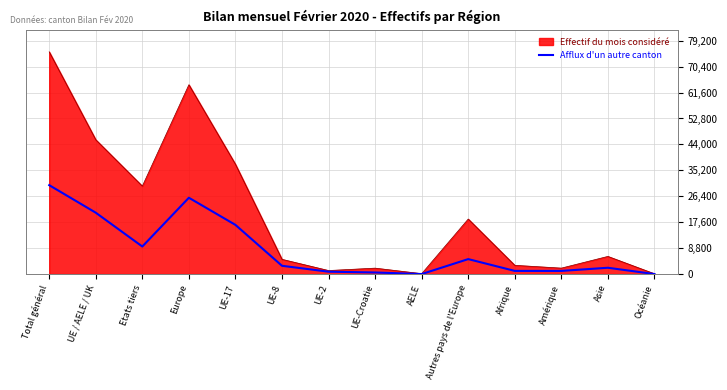

Count the number of data series in this chart.

2